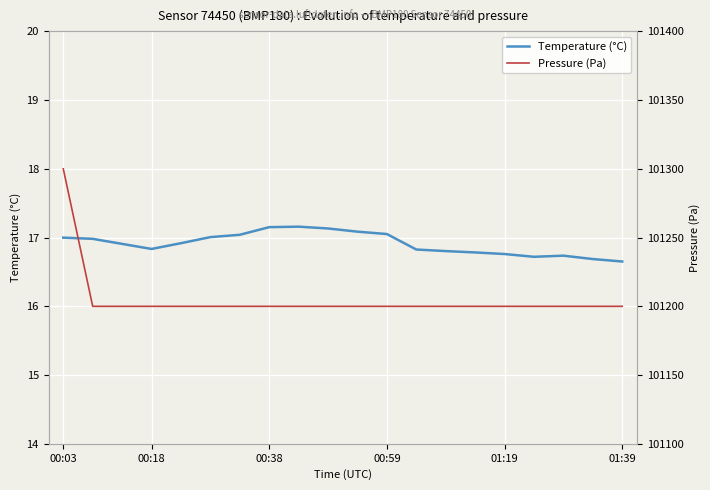

What is the minimum value shown in the chart?

16.7